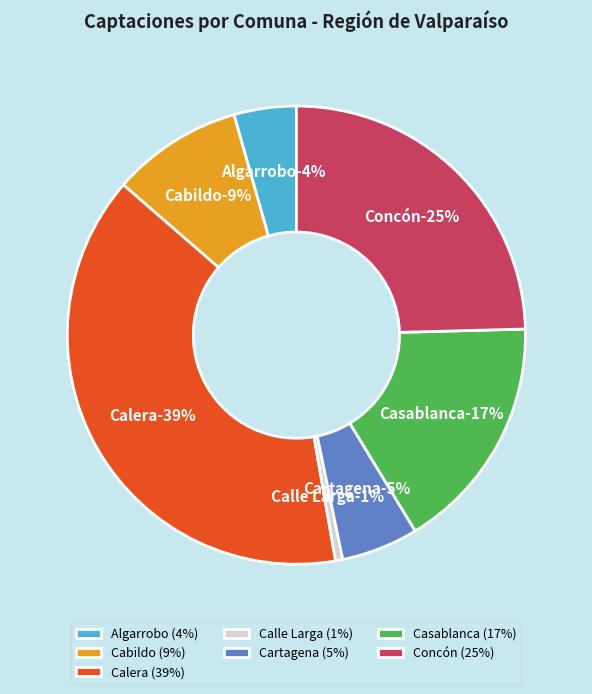

Combined, do Cartagena and Concón account for over 50%?

No